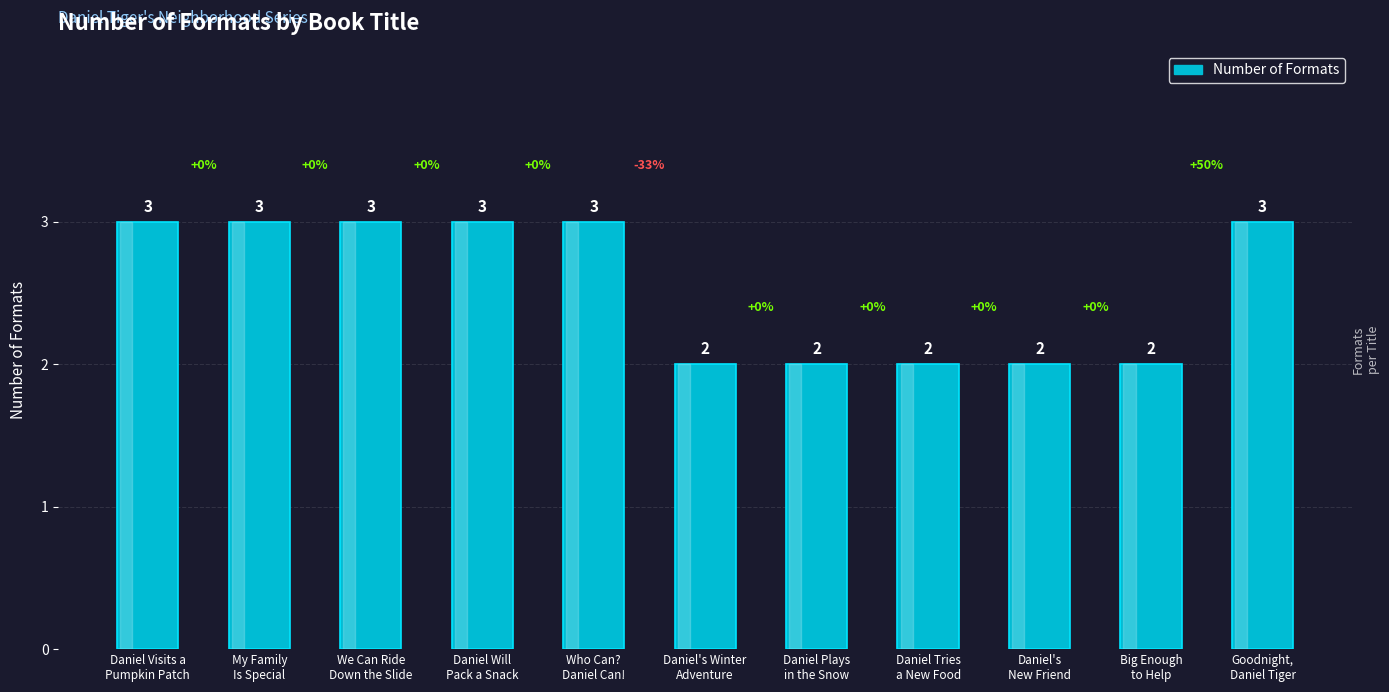

Does the chart contain stacked bars?

No